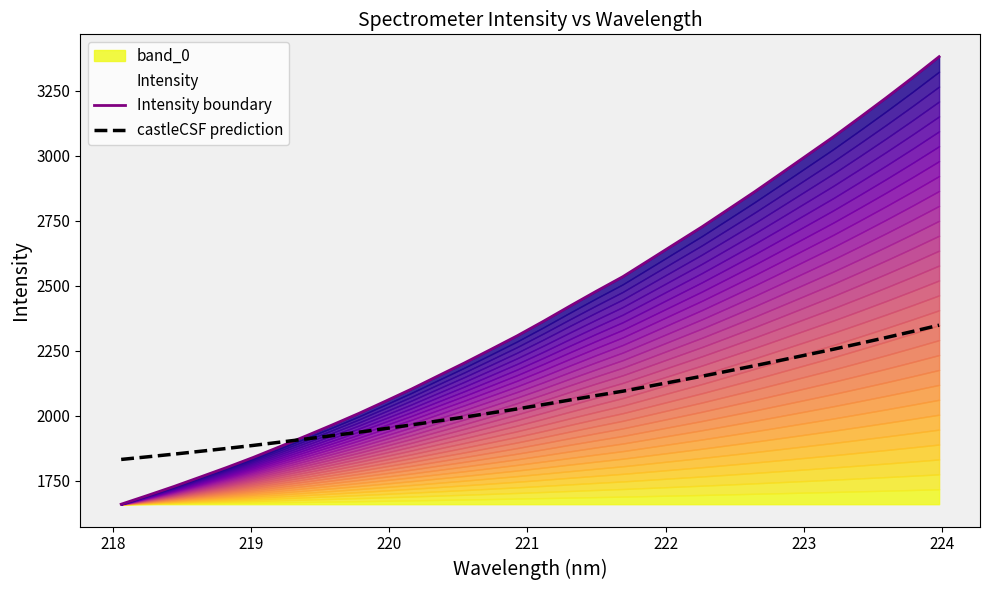

Reading right to left, list all the values displayed in this chart.

Intensity boundary: 3380.6	3300.9	3223.3	3147.7	3073.4	3002.5	2931.7	2861.3	2793.6	2726.2	2662.4	2598.4	2534.6	2479.1	2422.0	2363.8	2307.6	2255.1	2203.2	2153.3	2103.1	2055.7	2009.2	1965.2	1922.6	1881.0	1839.9	1801.4	1764.7	1728.3	1693.8	1660.1
castleCSF prediction: 2348.3	2324.4	2301.1	2278.4	2256.1	2234.9	2213.6	2192.5	2172.2	2152.0	2132.8	2113.6	2094.5	2077.8	2060.7	2043.2	2026.4	2010.6	1995.1	1980.1	1965.0	1950.8	1936.9	1923.7	1910.9	1898.4	1886.1	1874.5	1863.5	1852.6	1842.2	1832.1